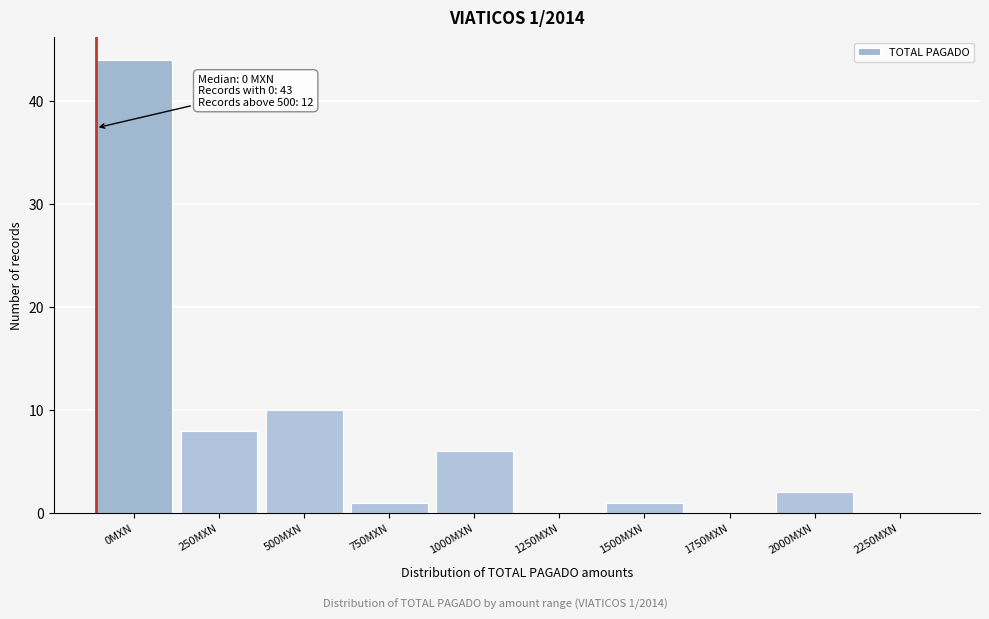

Reading left to right, what are all the values shown in this chart?

0MXN=44	250MXN=8	500MXN=10	750MXN=1	1000MXN=6	1250MXN=0	1500MXN=1	1750MXN=0	2000MXN=2	2250MXN=0